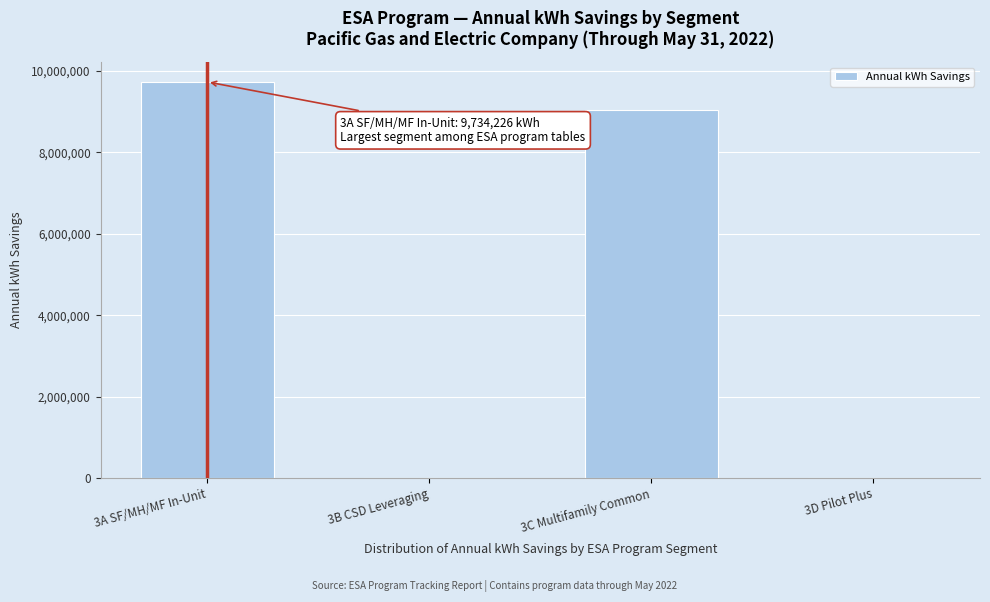

Reading left to right, what are all the values shown in this chart?

3A SF/MH/MF In-Unit=9734226.3	3B CSD Leveraging=0.0	3C Multifamily Common=9047102.6	3D Pilot Plus=0.0